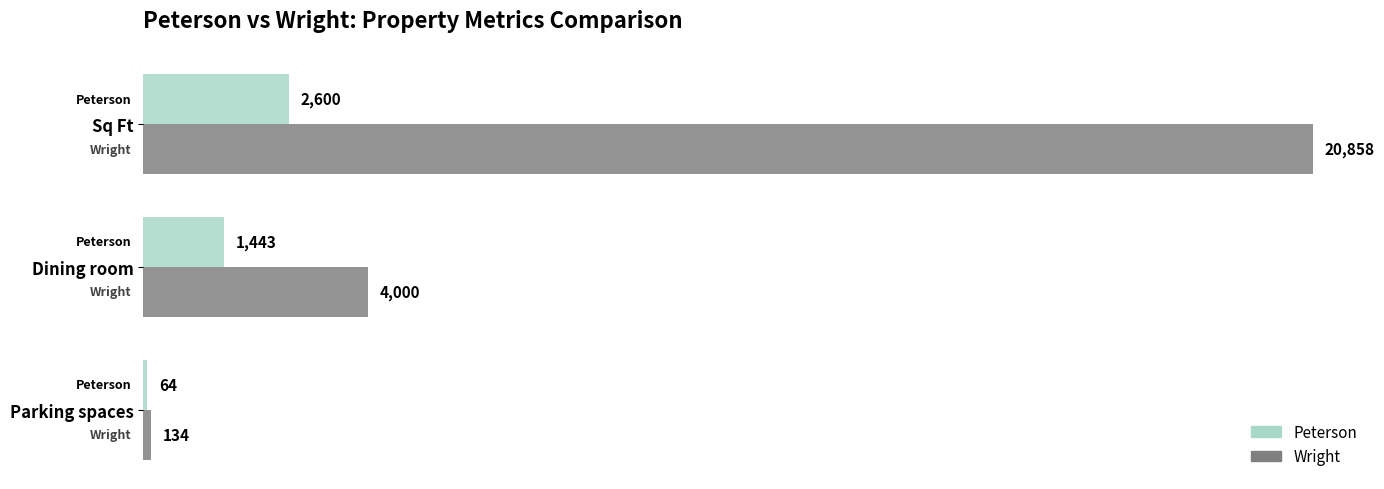

At which label does Wright reach its peak?

Sq Ft